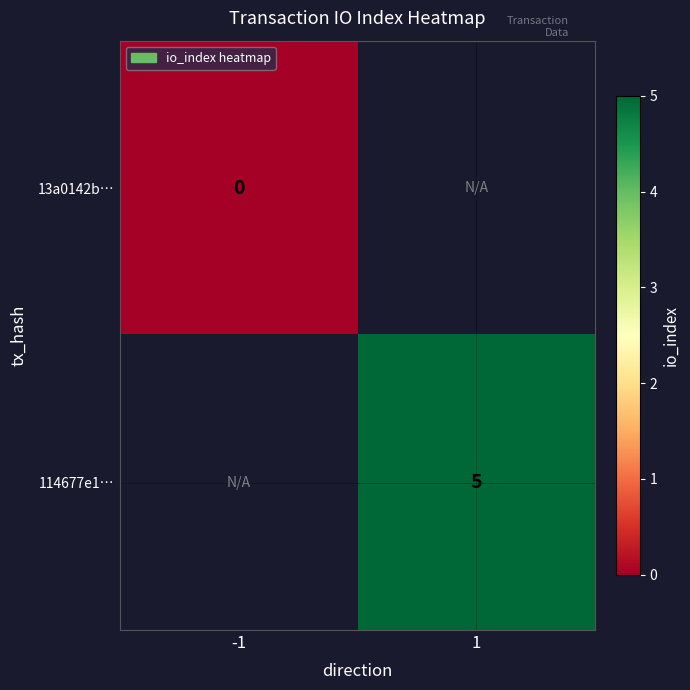

Is it true that 114677e1… equals 3 at 1?

False